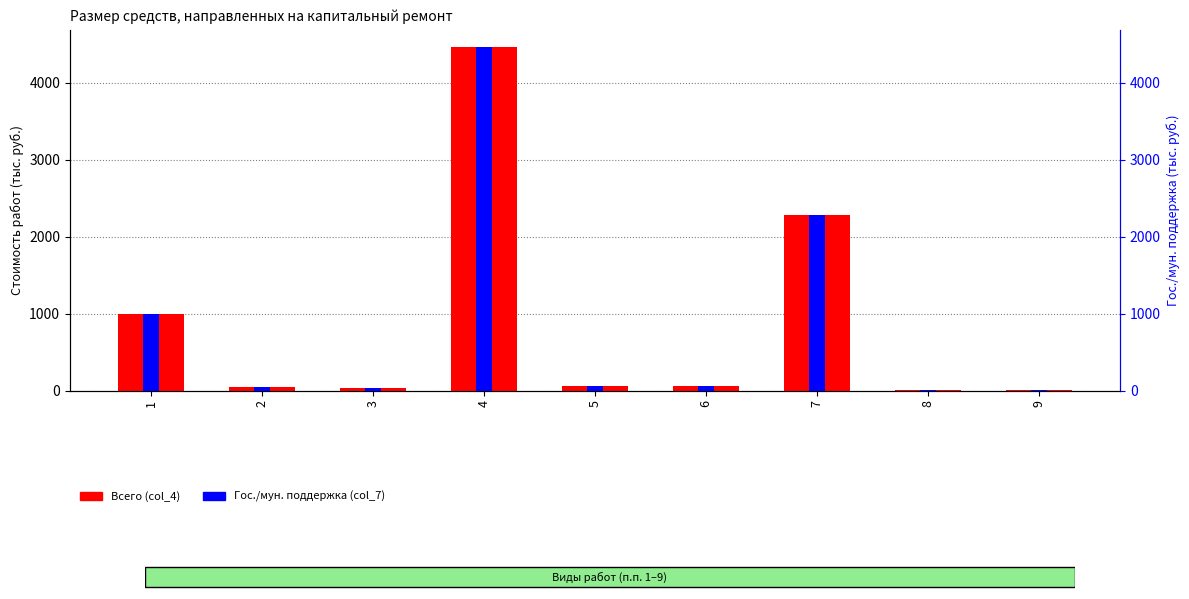

What is the difference between the Гос./мун. поддержка (col_7) values at 1 and 5?

944.3